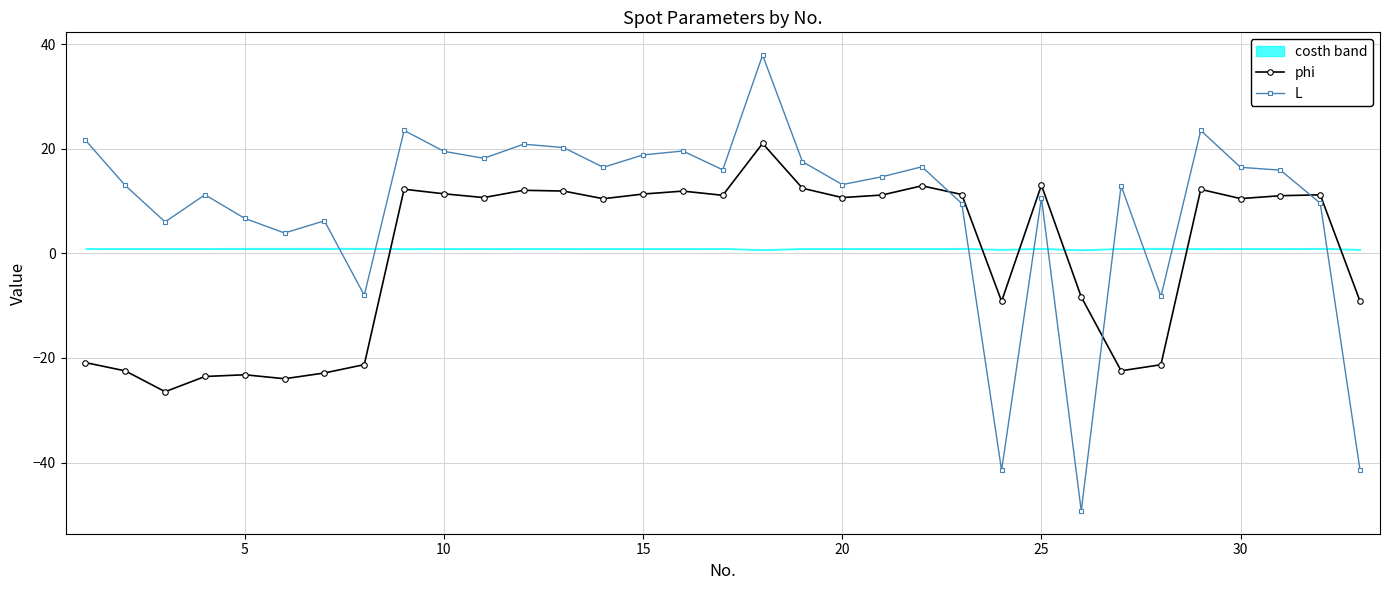

What is the minimum value shown in the chart?

-49.3